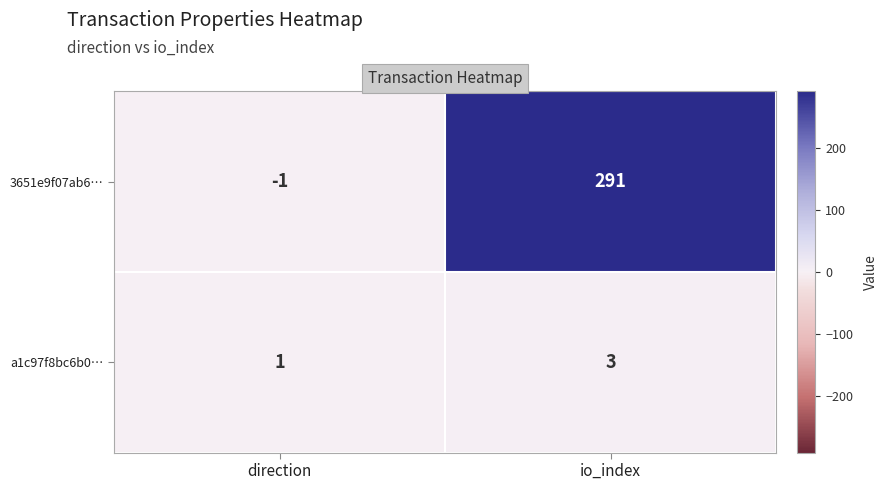

What is the sum of the a1c97f8bc6b0… values at io_index and direction?

4